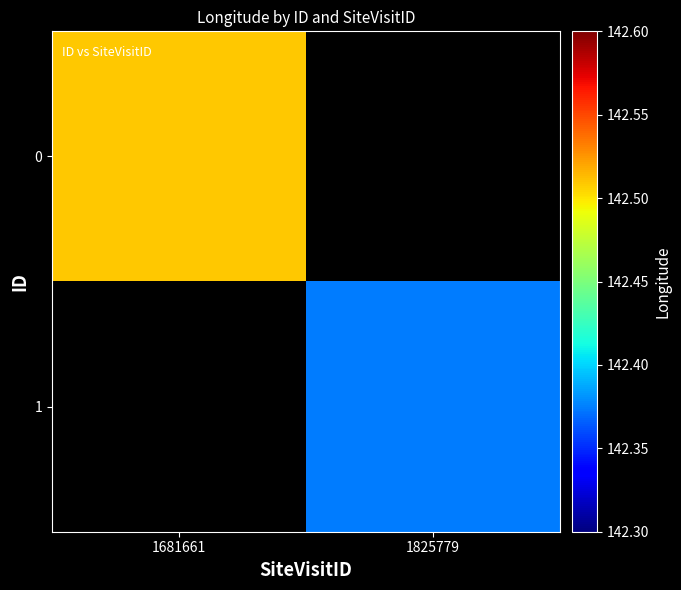

What is the spread (max minus min) of values at 1681661?

142.5